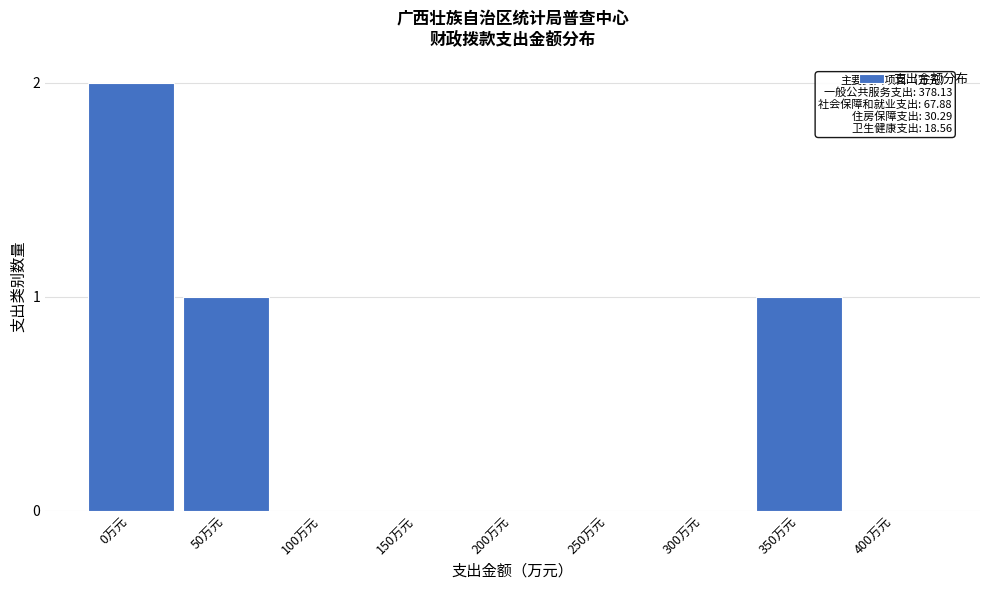

Reading left to right, list all the values displayed in this chart.

0万元=2	50万元=1	100万元=0	150万元=0	200万元=0	250万元=0	300万元=0	350万元=1	400万元=0